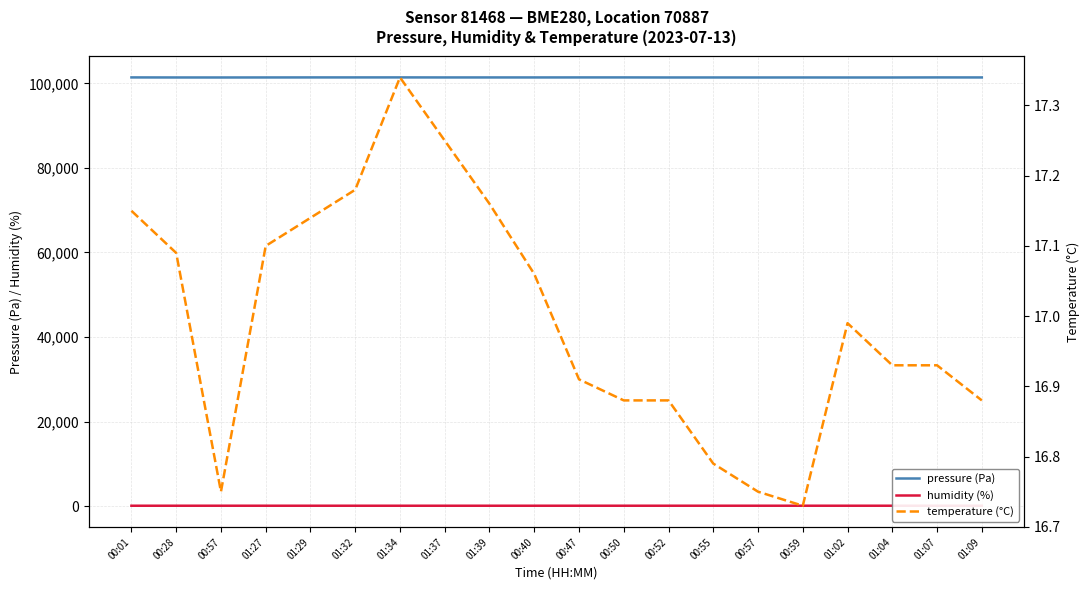

Which series has the largest range (max minus min)?

pressure (Pa)